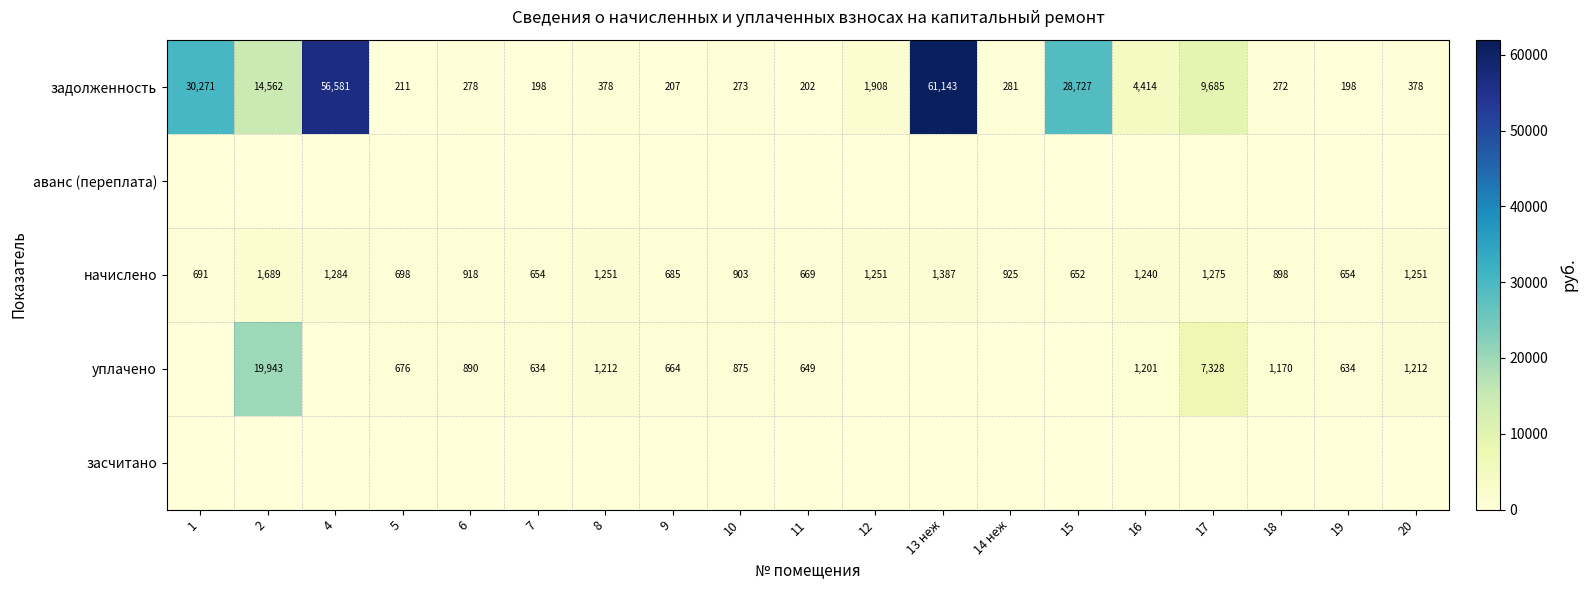

Where is начислено nearest to the value 1170?

16